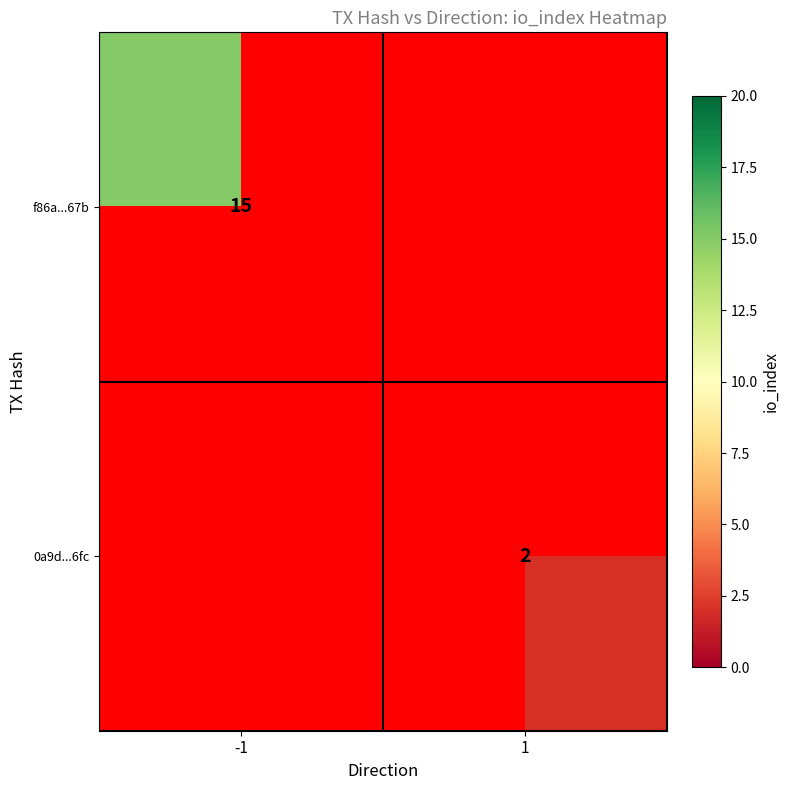

Is it true that 0a9d...6fc equals 2 at 1?

True